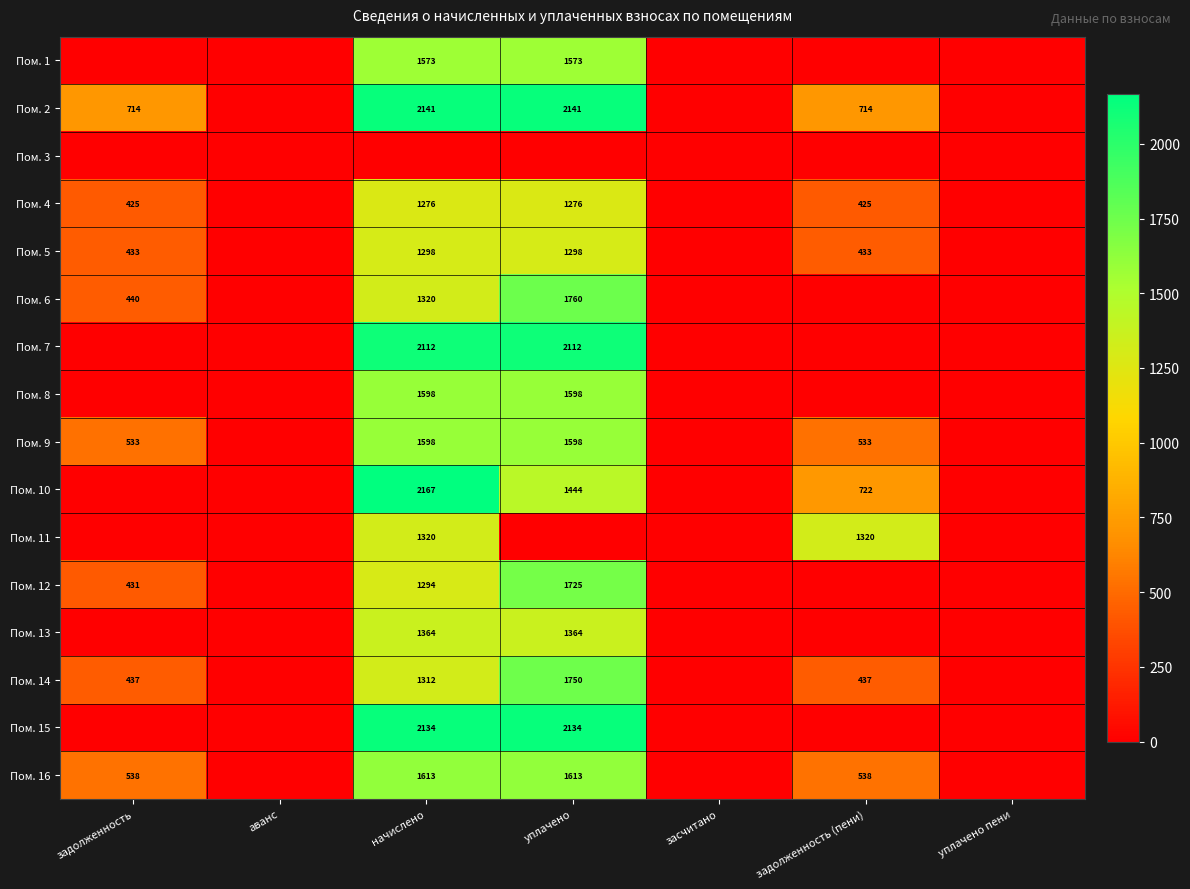

The value of Пом. 2 at начислено is 2935. True or false?

False